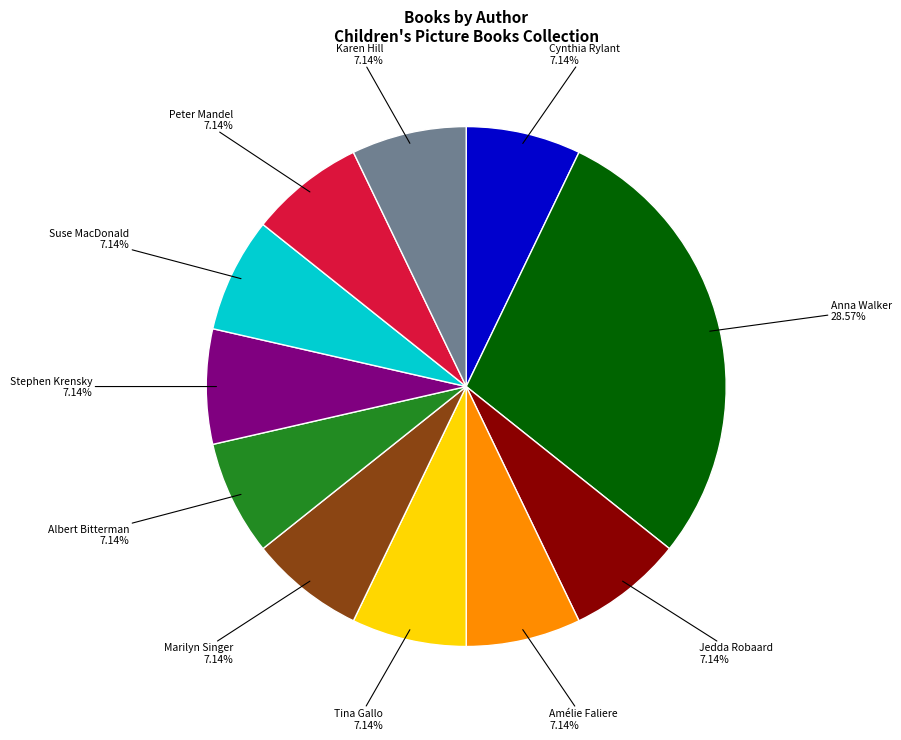

Which category has the biggest portion of the pie?

Anna Walker